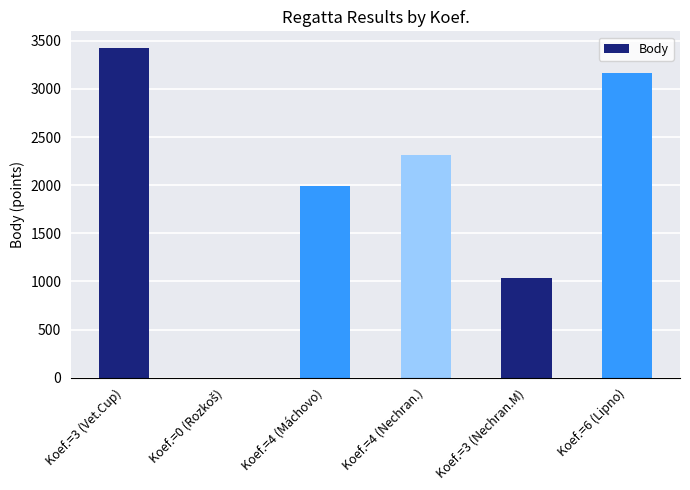

Is it true that the value at Koef.=3 (Nechran.M) is 1409?

False